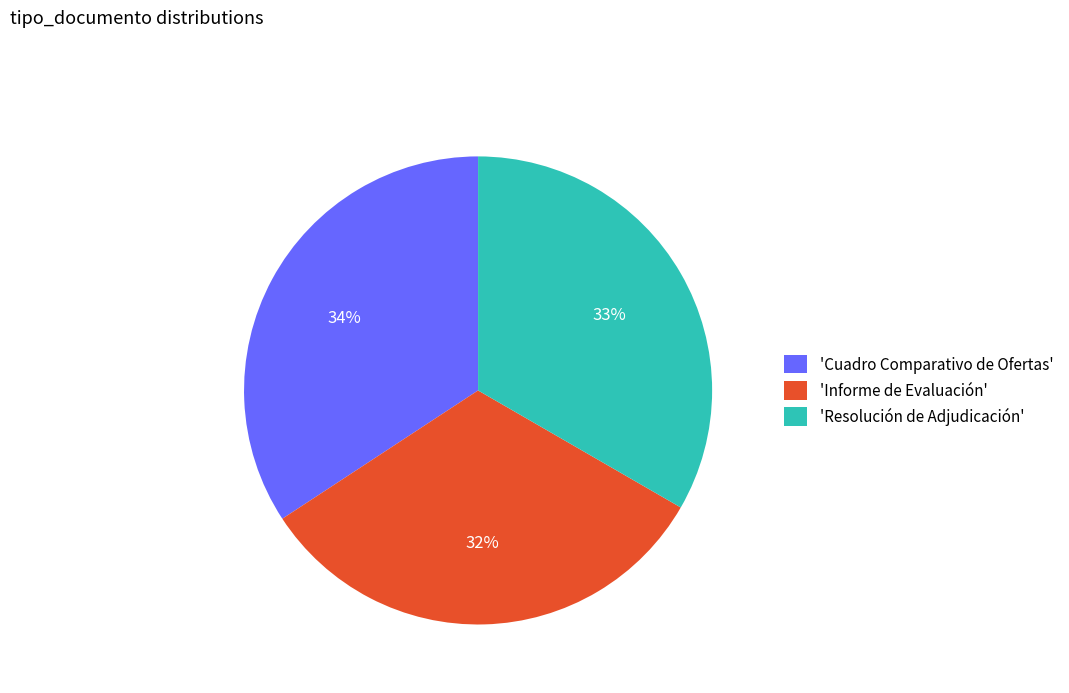

Is it true that 'Cuadro Comparativo de Ofertas' is 28% of the pie?

False